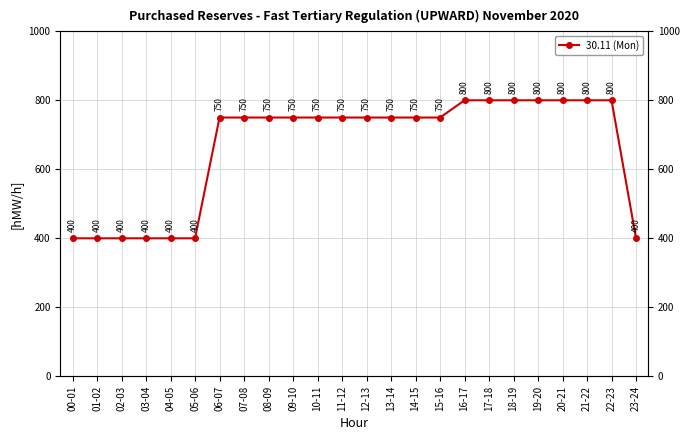

True or false: the data shows 672 at 23-24.

False